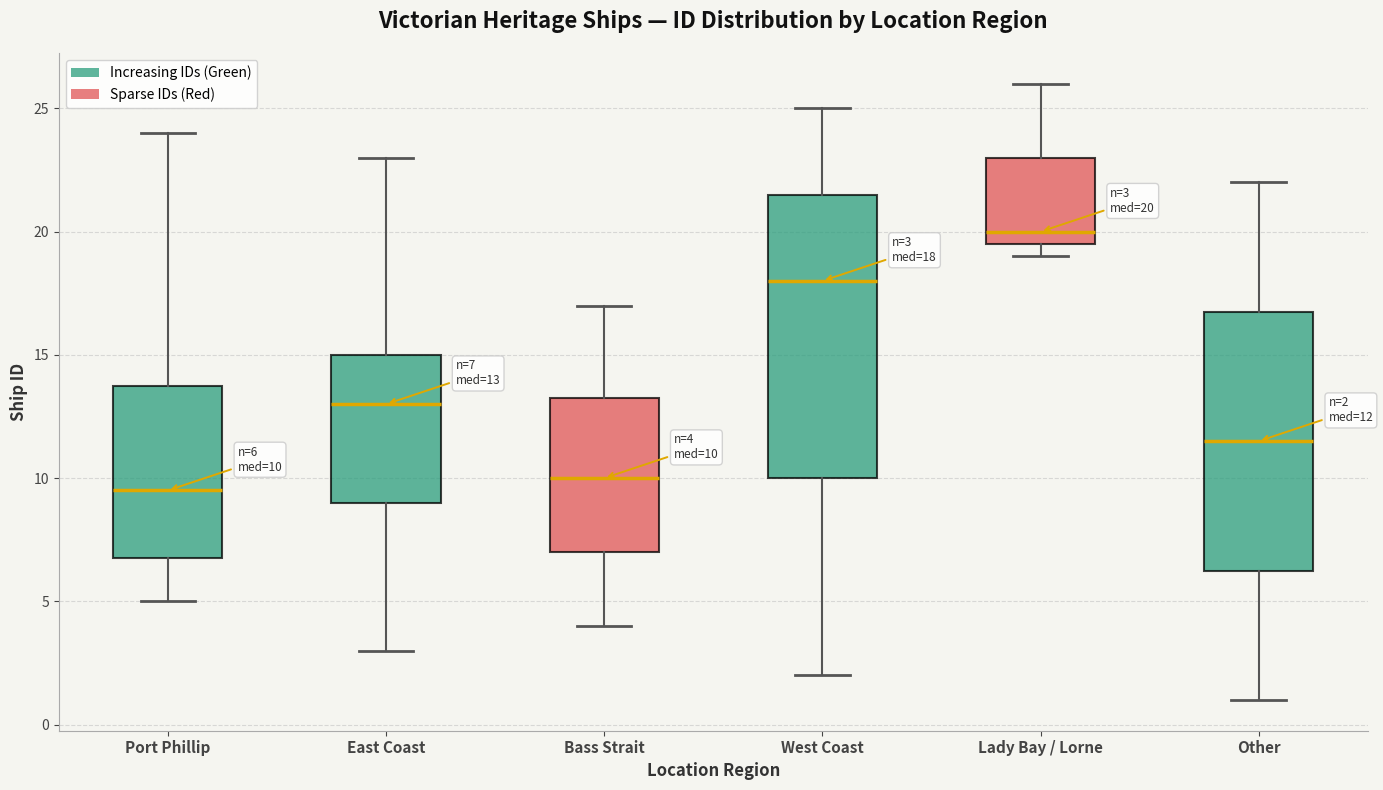

Which box has the highest median line?

Lady Bay / Lorne